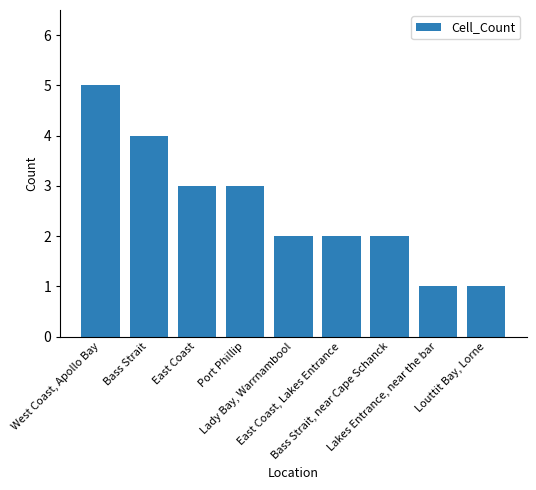

What is the greatest value displayed?

5